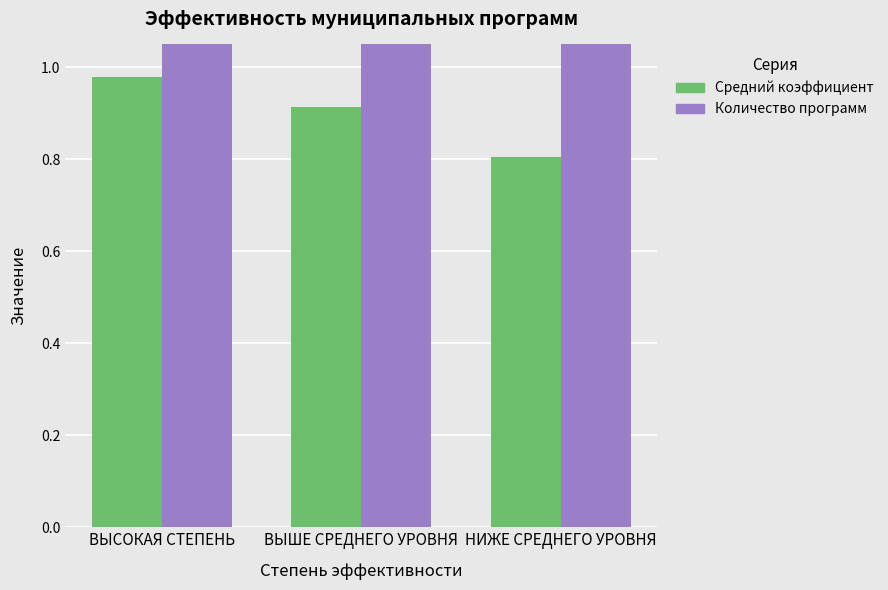

What are all the series names shown in the legend?

Средний коэффициент, Количество программ